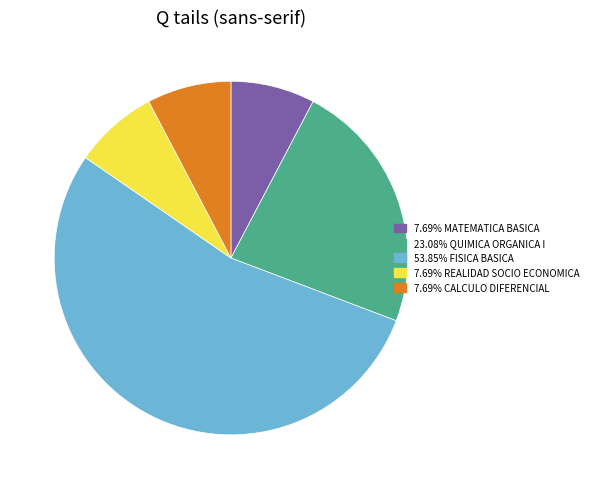

Does any single category account for the majority?

Yes